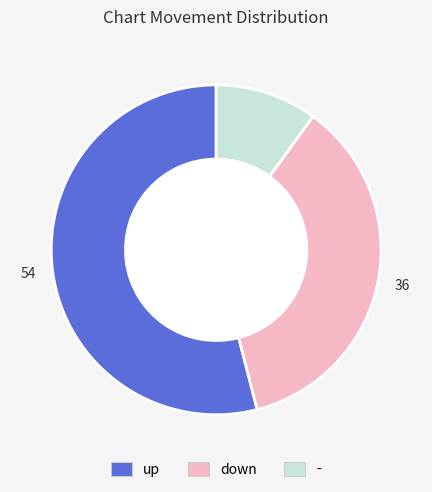

Which has a higher value, down or up?

up